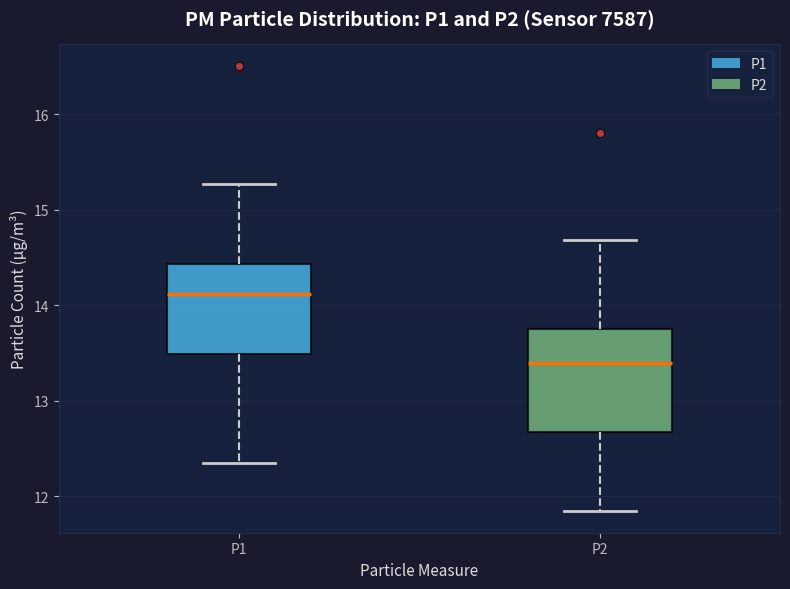

Where does the lower whisker of the box for P1 end on the y-axis? The values are not printed on the chart, so give them approximately, as read against the axis.

12.4